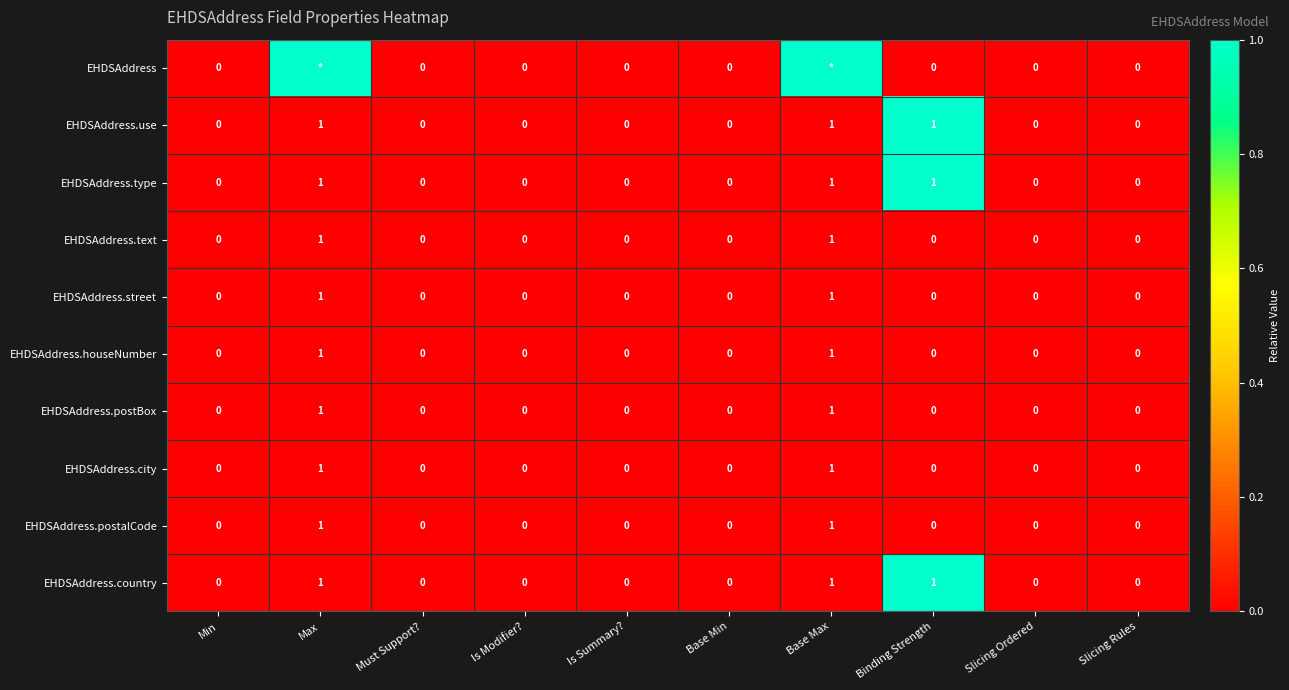

At how many categories does at least one series exceed 0?

3